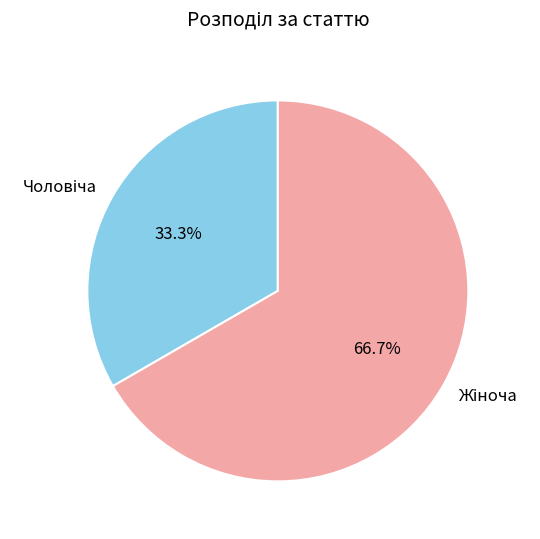

Does any single category account for the majority?

Yes